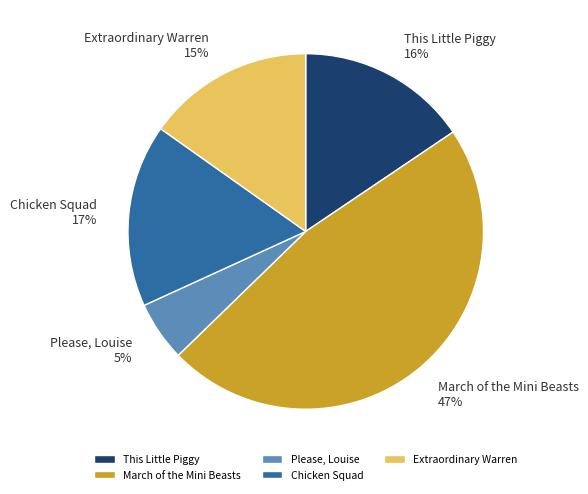

Between Chicken Squad and This Little Piggy, which is larger?

Chicken Squad